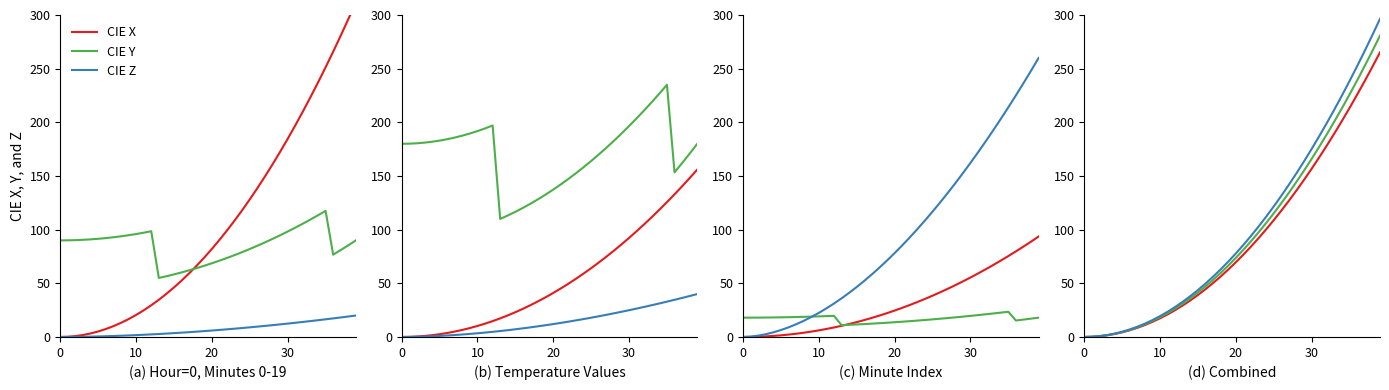

Reading right to left, what are all the values shown in this chart?

CIE X: 265.2	251.8	238.7	226.0	213.6	201.6	189.9	178.5	167.6	156.9	146.6	136.7	127.1	117.9	109.0	100.4	92.2	84.4	76.9	69.7	62.9	56.5	50.4	44.6	39.2	34.2	29.5	25.1	21.1	17.4	14.1	11.2	8.5	6.3	4.4	2.8	1.6	0.7	0.2	0.0
CIE Y: 280.8	266.6	252.7	239.3	226.2	213.4	201.0	189.0	177.4	166.2	155.3	144.7	134.6	124.8	115.4	106.3	97.7	89.4	81.4	73.8	66.6	59.8	53.4	47.3	41.5	36.2	31.2	26.6	22.3	18.5	15.0	11.8	9.0	6.6	4.6	3.0	1.7	0.7	0.2	0.0
CIE Z: 296.4	281.4	266.8	252.6	238.7	225.3	212.2	199.5	187.3	175.4	163.9	152.8	142.1	131.7	121.8	112.2	103.1	94.3	85.9	77.9	70.3	63.1	56.3	49.9	43.8	38.2	32.9	28.1	23.6	19.5	15.8	12.5	9.5	7.0	4.9	3.1	1.8	0.8	0.2	0.0